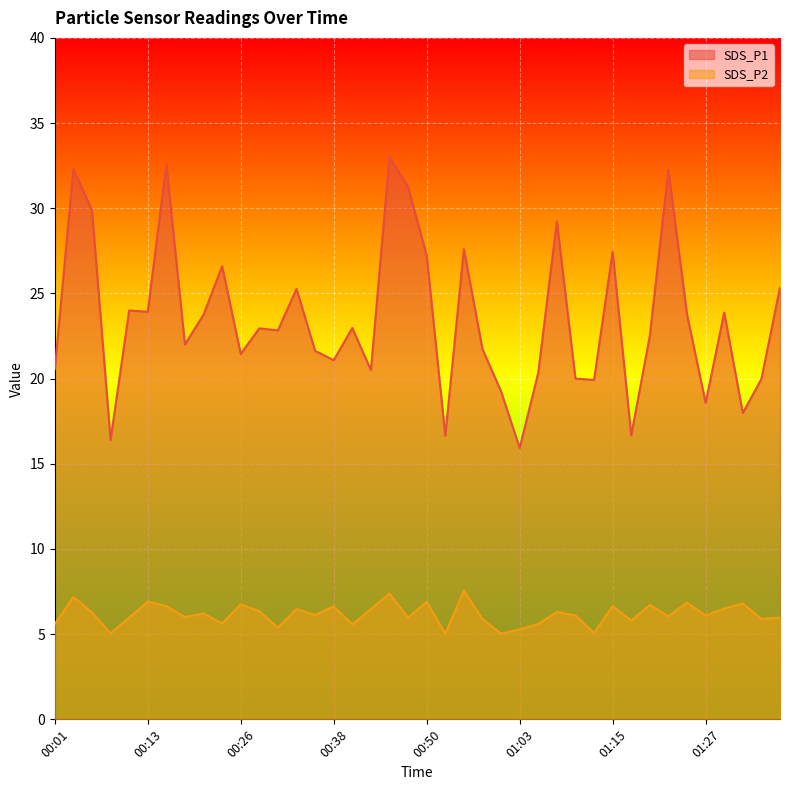

Rank the series at 00:13 from lowest to highest value.

SDS_P2, SDS_P1